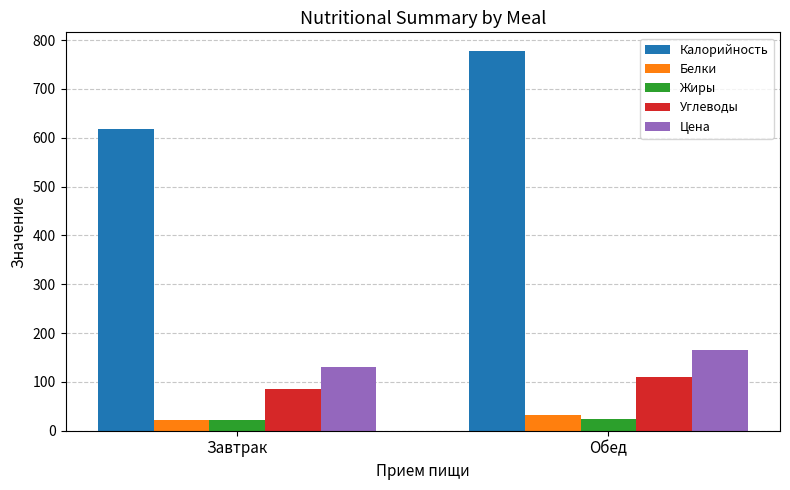

Which series changed the most between Завтрак and Обед?

Калорийность